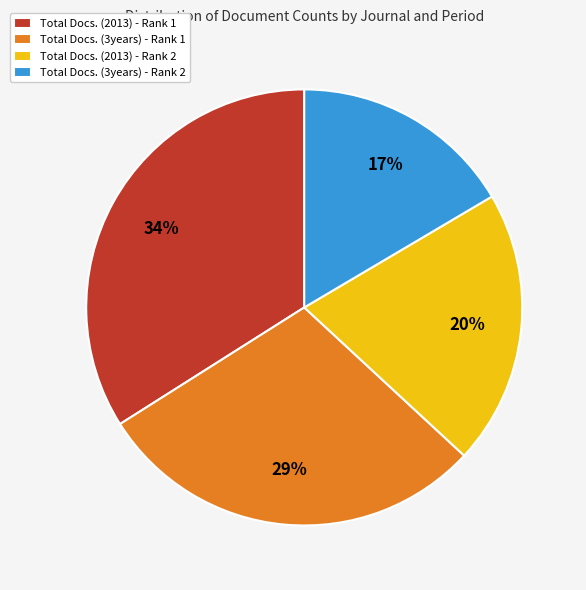

Does Total Docs. (2013) - Rank 2 represent more than half of the total?

No